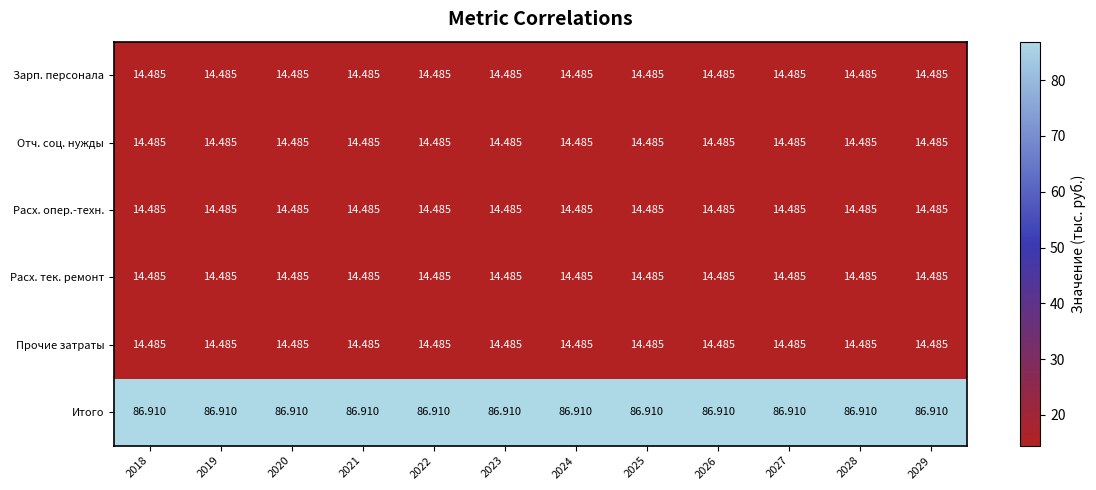

Which series has the largest total across all categories?

Итого